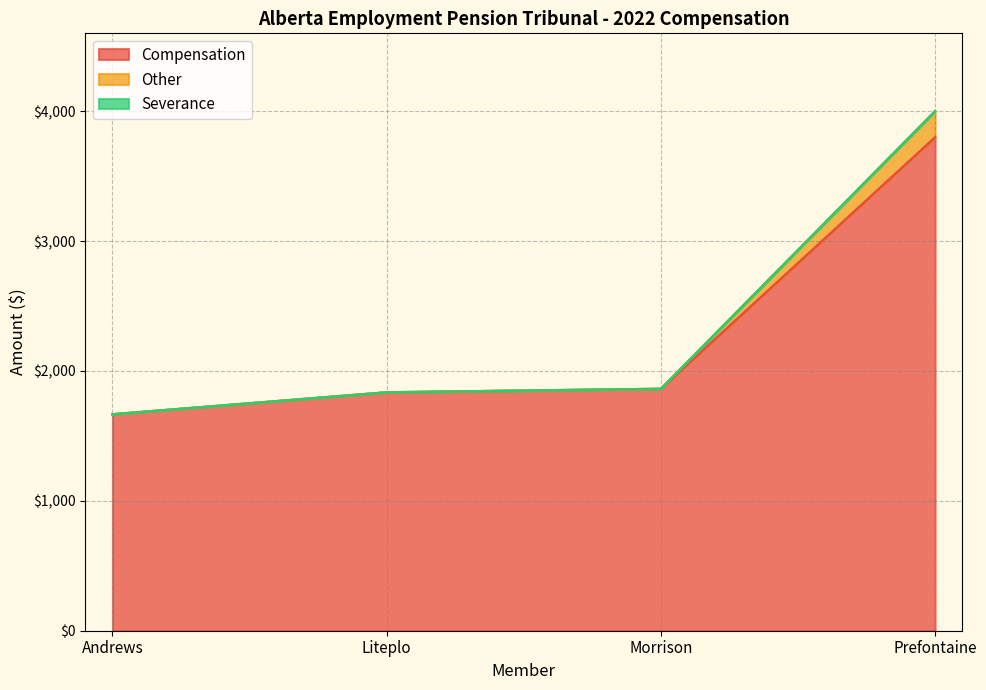

What is the maximum value shown in the chart?

4000